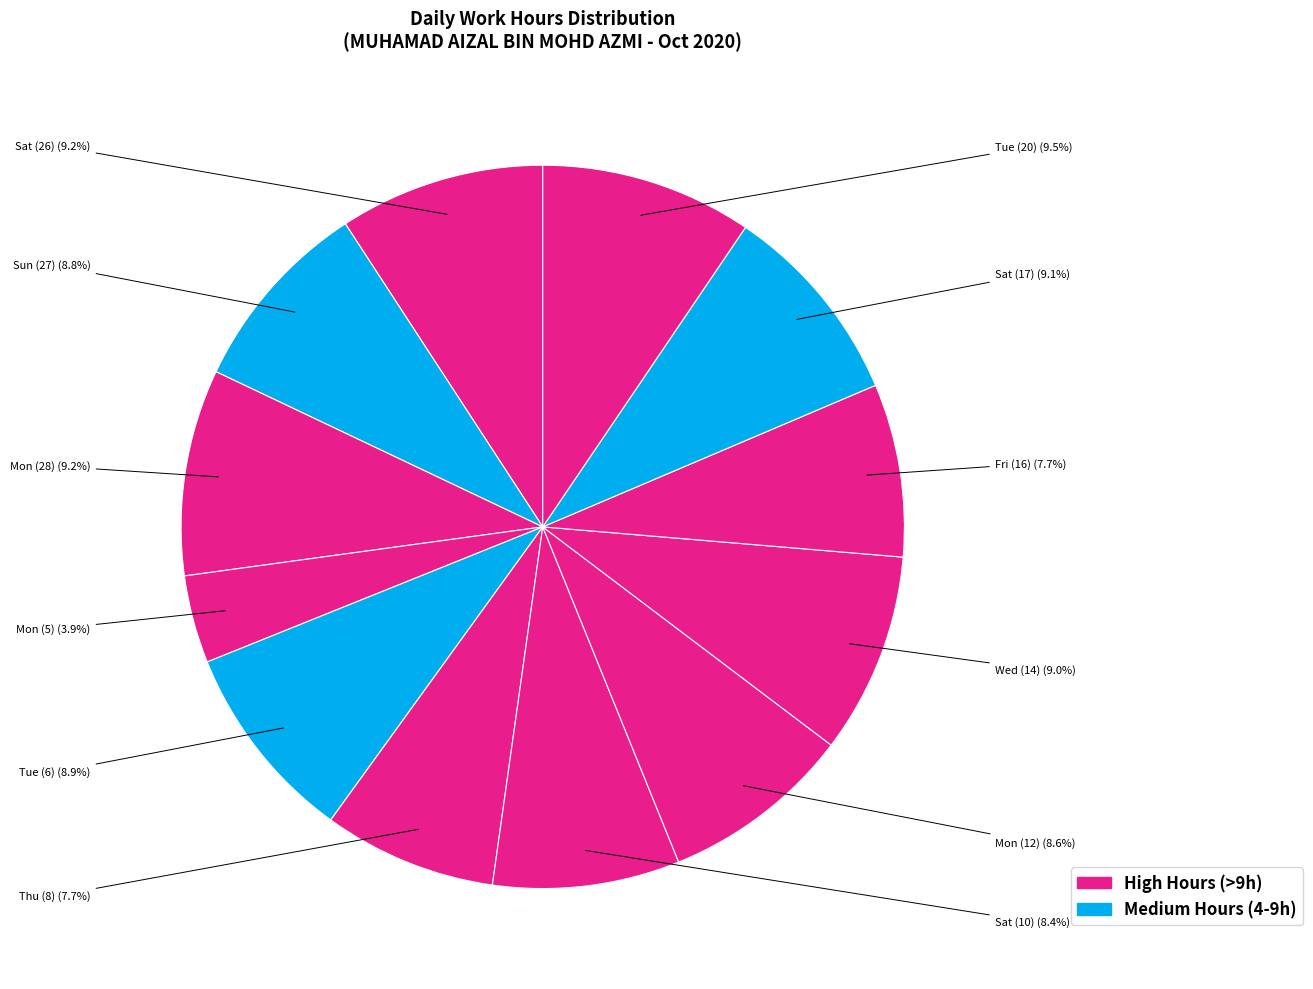

What is the smallest slice in the pie chart?

Mon (5)